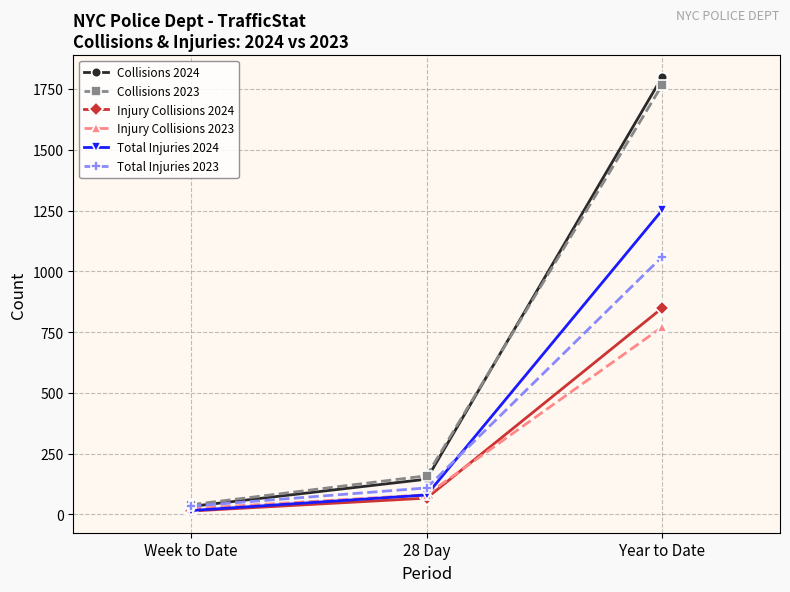

What is the maximum value for Injury Collisions 2024?

849